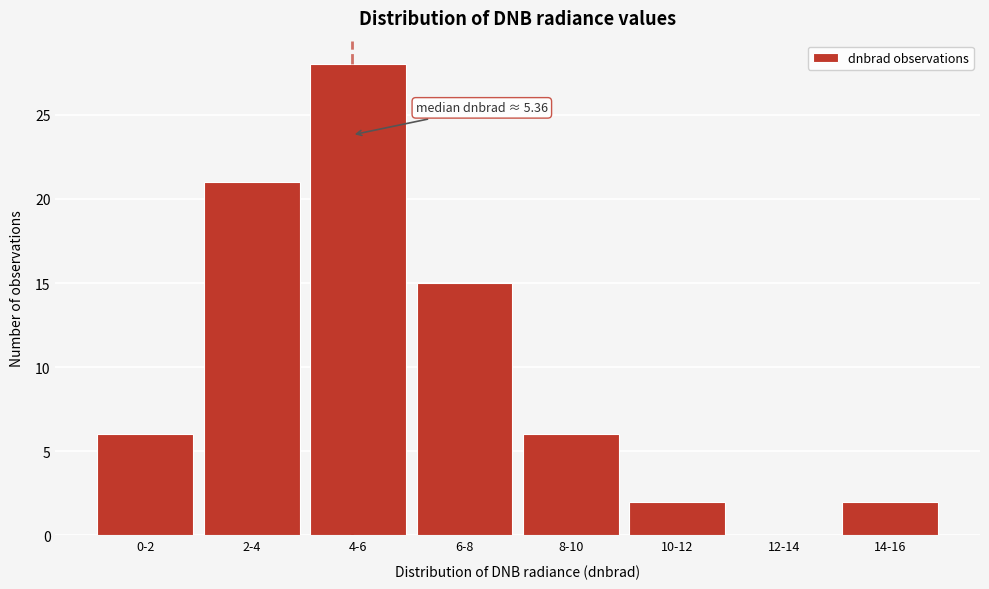

Reading left to right, transcribe all the data shown in this chart.

0-2=6	2-4=21	4-6=28	6-8=15	8-10=6	10-12=2	12-14=0	14-16=2